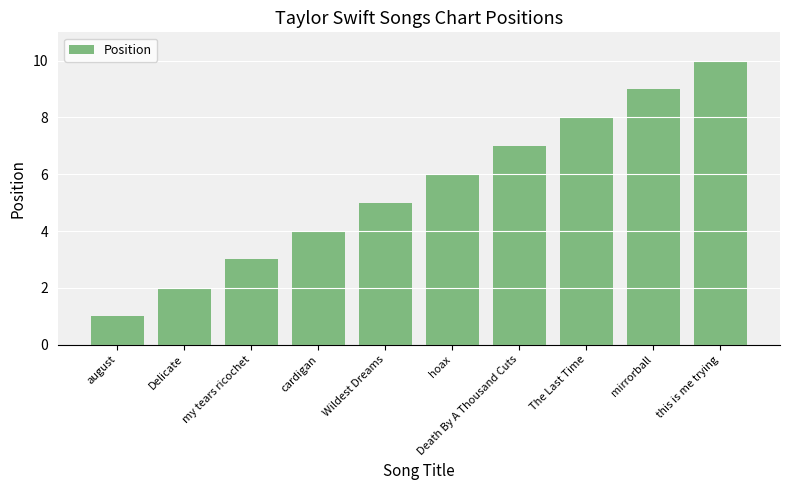

Reading right to left, extract all data points from this chart.

10	9	8	7	6	5	4	3	2	1